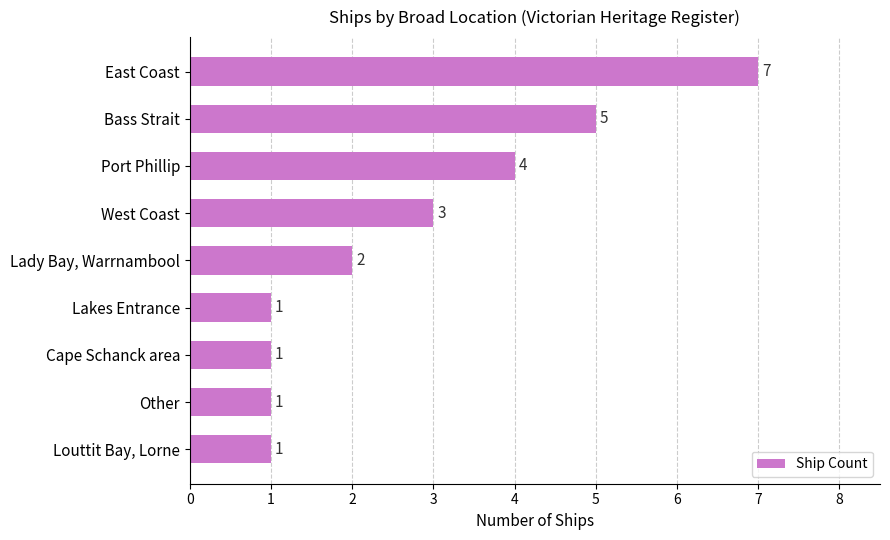

Reading top to bottom, list all the values displayed in this chart.

East Coast=7	Bass Strait=5	Port Phillip=4	West Coast=3	Lady Bay, Warrnambool=2	Lakes Entrance=1	Cape Schanck area=1	Other=1	Louttit Bay, Lorne=1